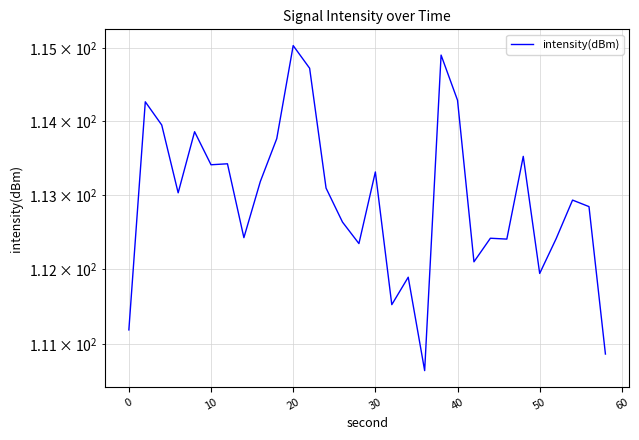

True or false: the data has more than 2 interior local peaks.

True